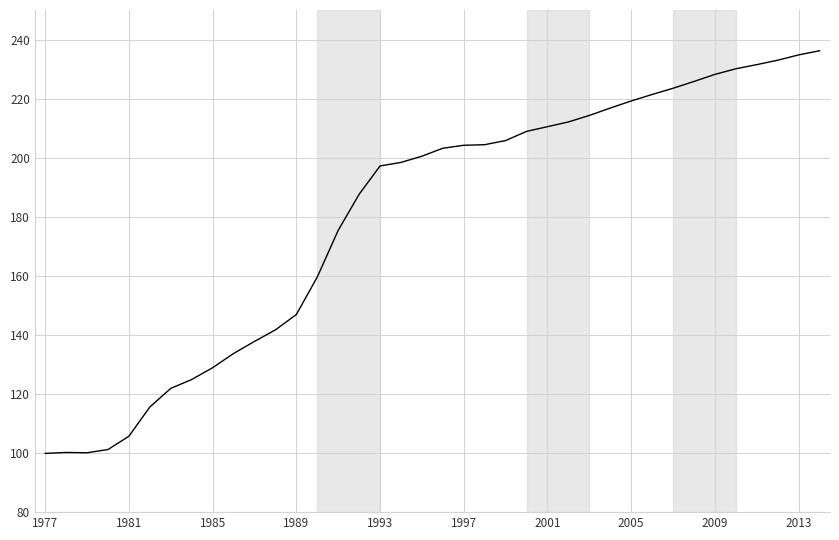

What is the greatest value displayed?

236.2